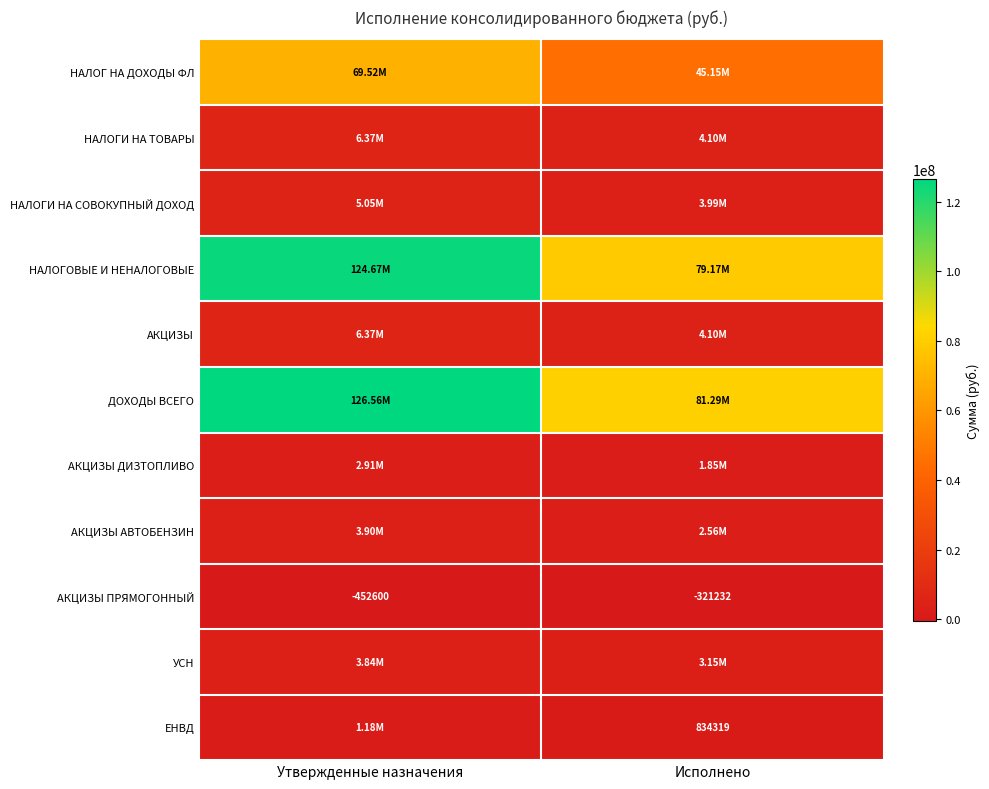

List the labels in order of АКЦИЗЫ ПРЯМОГОННЫЙ value, largest first.

Исполнено, Утвержденные назначения